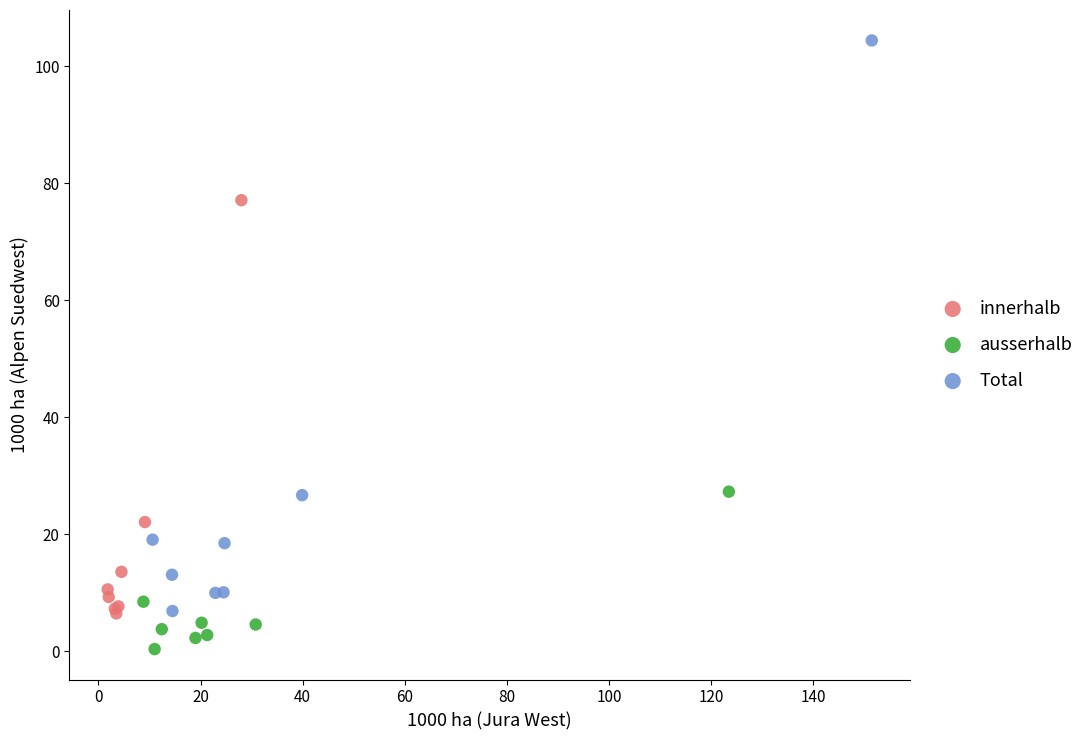

Which series has the largest Y range (max minus min)?

Total